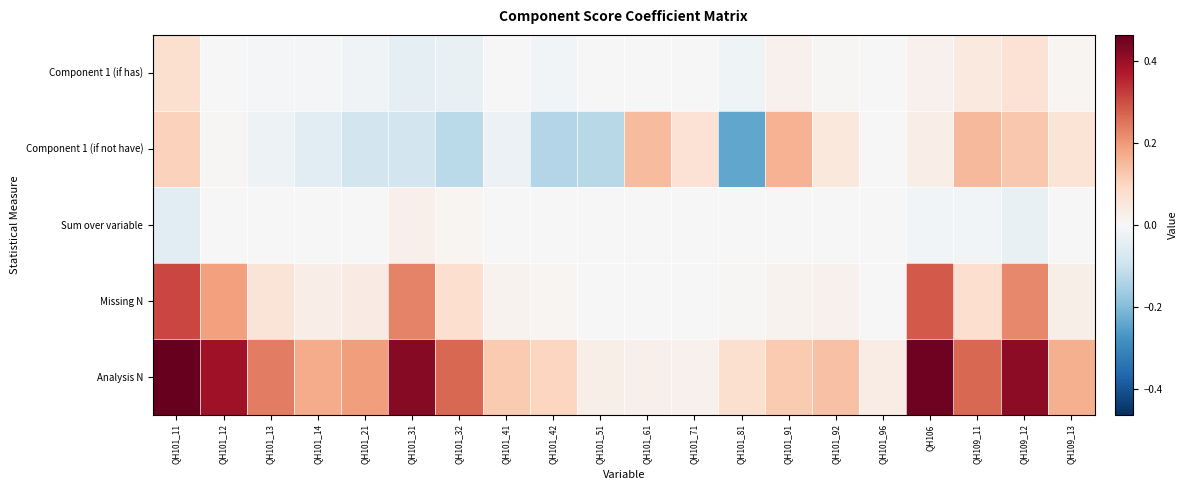

What is the spread (max minus min) of values at QH101_13?

0.3